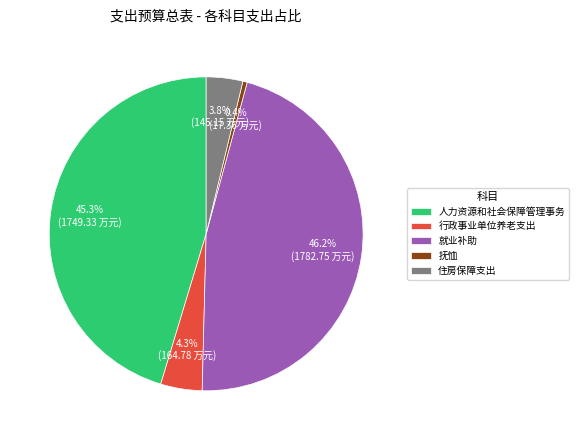

How many slices are in this pie chart?

5